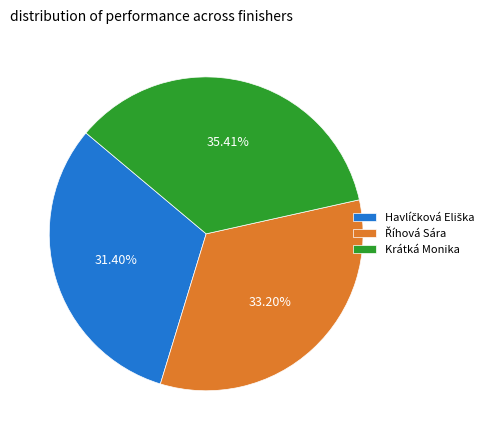

Which category has the biggest portion of the pie?

Krátká Monika